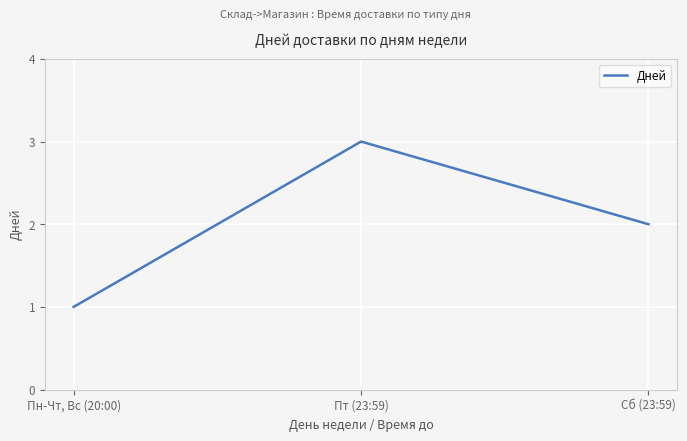

Approximately how many times larger is the value at Пн-Чт, Вс (20:00) compared to Сб (23:59)?

0.5